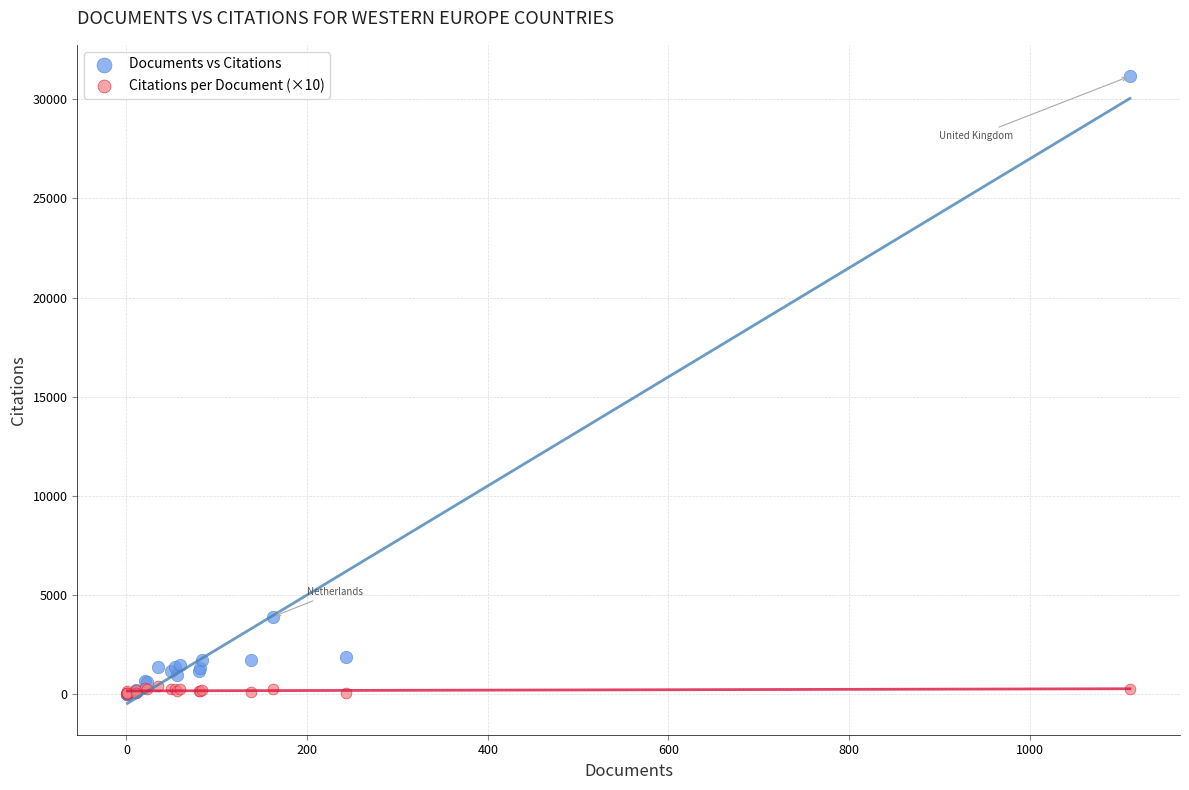

Which series has the widest spread of Y values?

Documents vs Citations